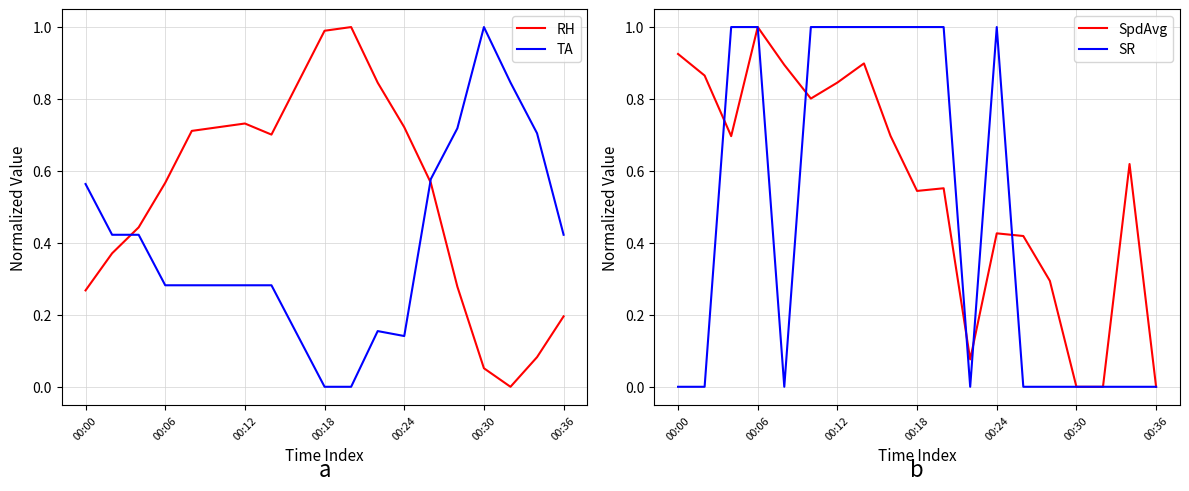

The SR series shows 0.0 at 17. True or false?

True